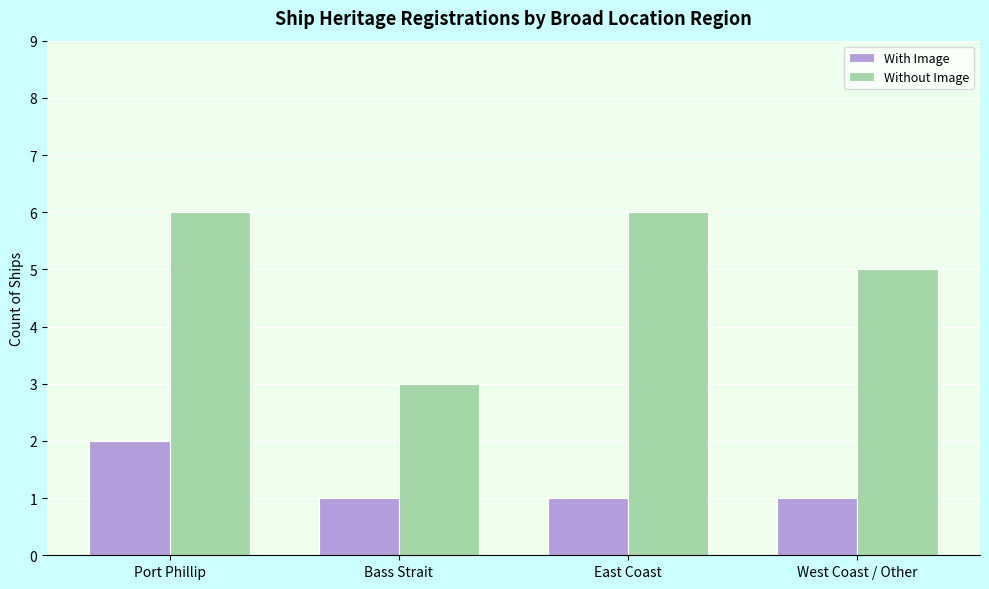

Which series changed the most between Port Phillip and East Coast?

With Image